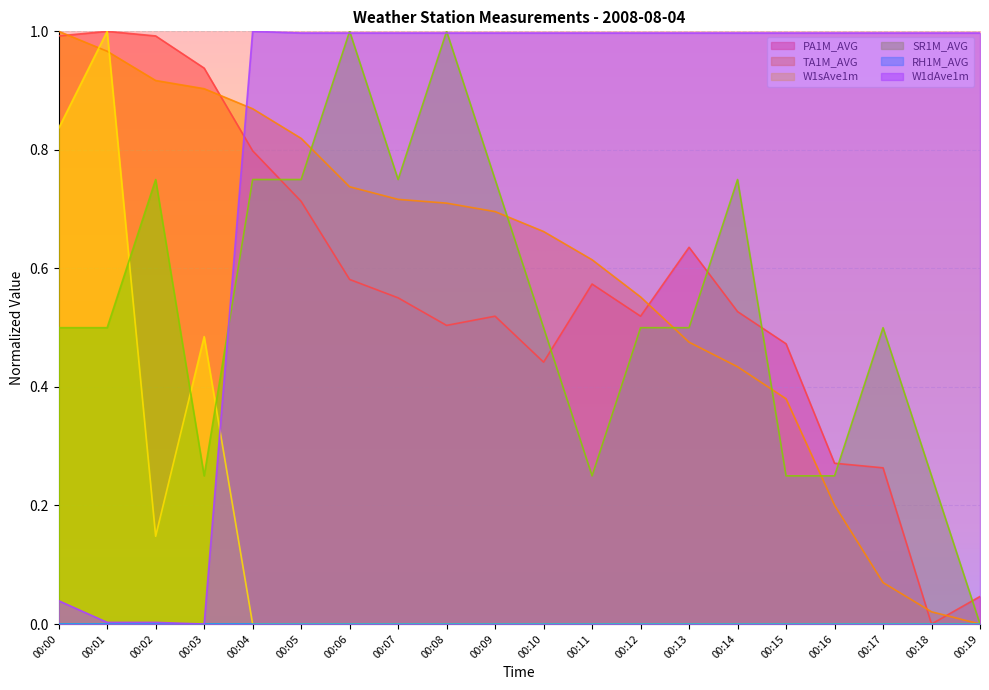

At which category does the chart reach its peak across all series?

00:01